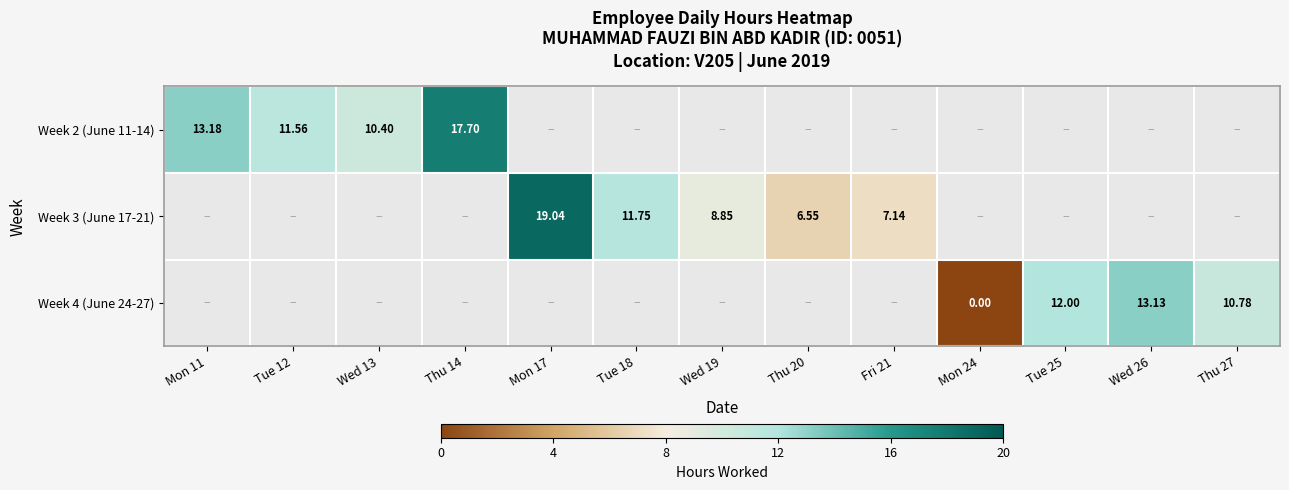

At which category does the chart reach its peak across all series?

Mon 17